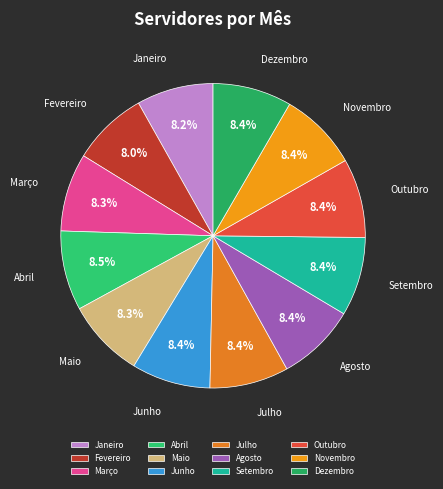

The Janeiro slice represents 1% of the pie. True or false?

False